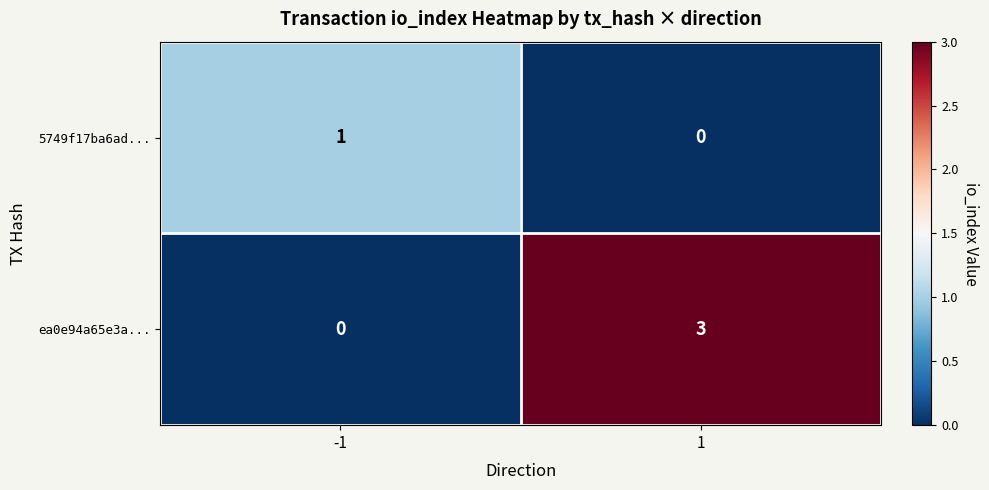

What is the total value across all series at 1?

3